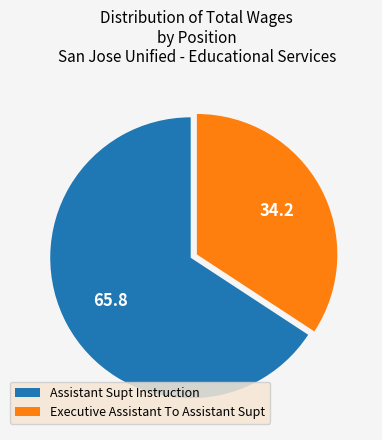

Which slice is the largest?

Assistant Supt Instruction